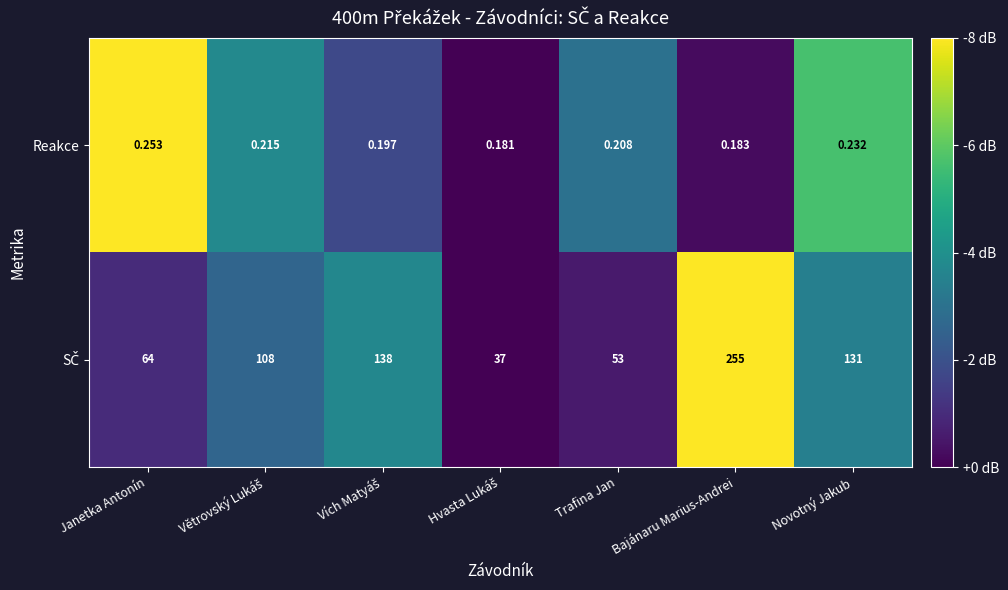

At which category does the chart reach its peak across all series?

Bajánaru Marius-Andrei